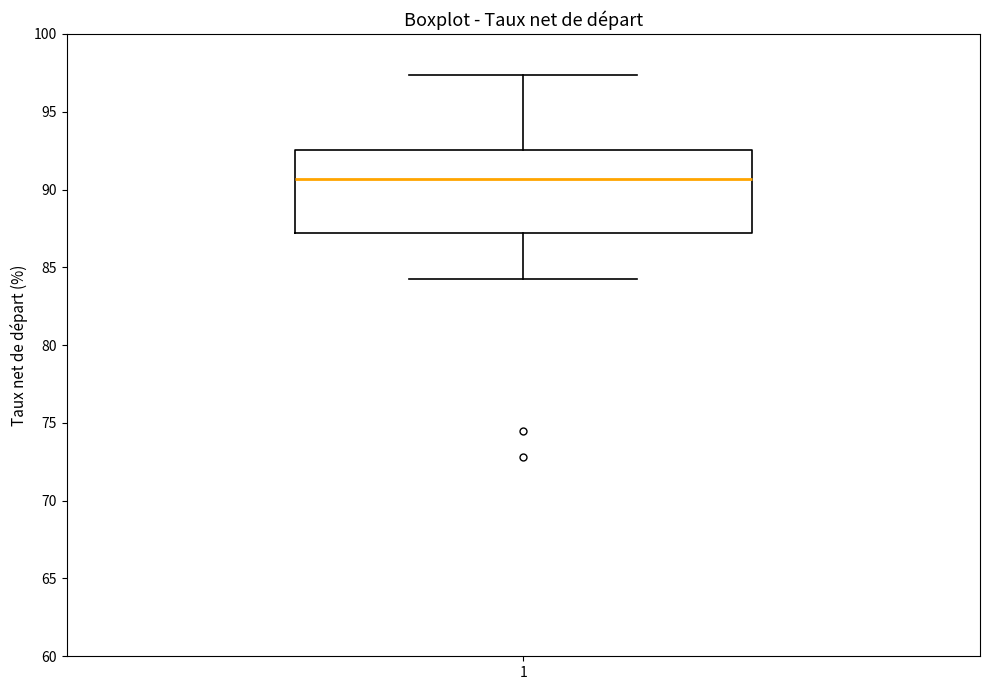

Where does the lower whisker of the box at x = 1 end on the y-axis? The values are not printed on the chart, so give them approximately, as read against the axis.

84.5